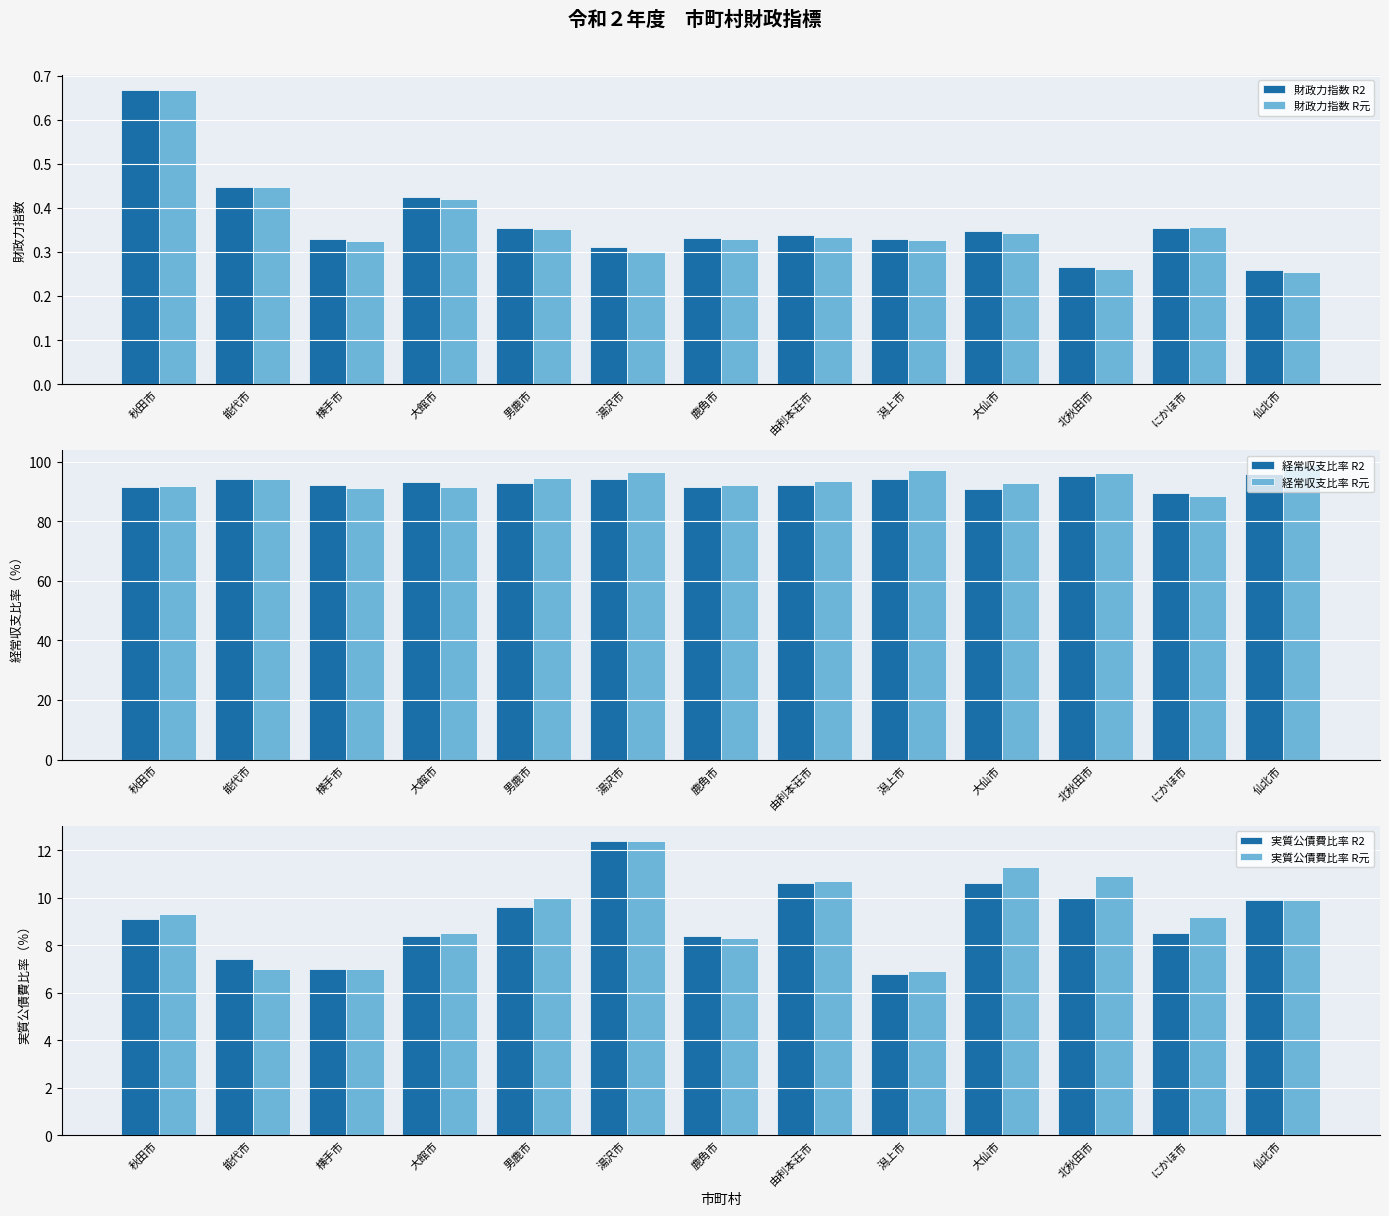

True or false: 財政力指数 R元 has a value of 0.1 at 横手市.

False